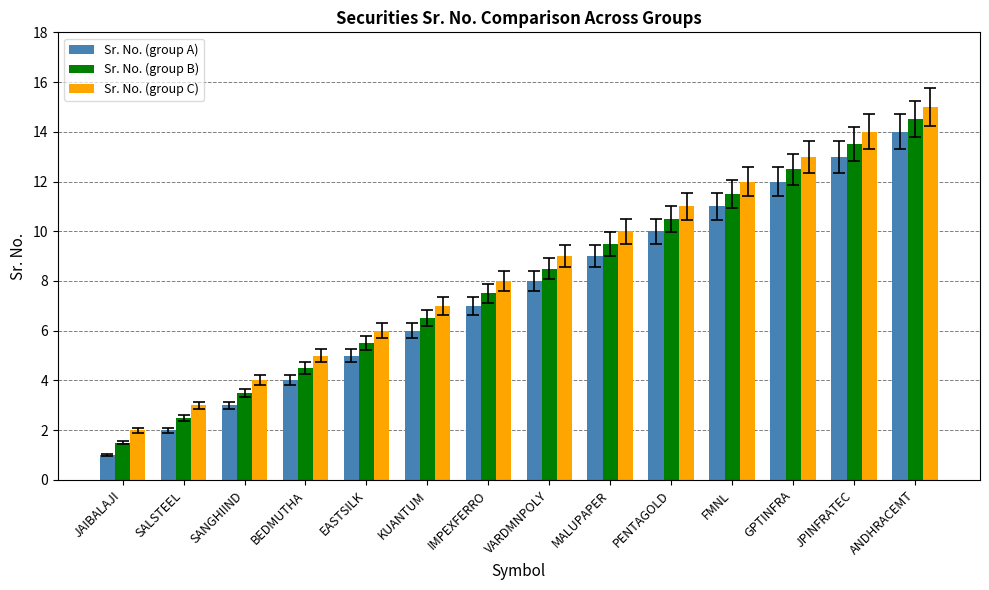

Rank the categories by Sr. No. (group B) value from highest to lowest.

ANDHRACEMT, JPINFRATEC, GPTINFRA, FMNL, PENTAGOLD, MALUPAPER, VARDMNPOLY, IMPEXFERRO, KUANTUM, EASTSILK, BEDMUTHA, SANGHIIND, SALSTEEL, JAIBALAJI